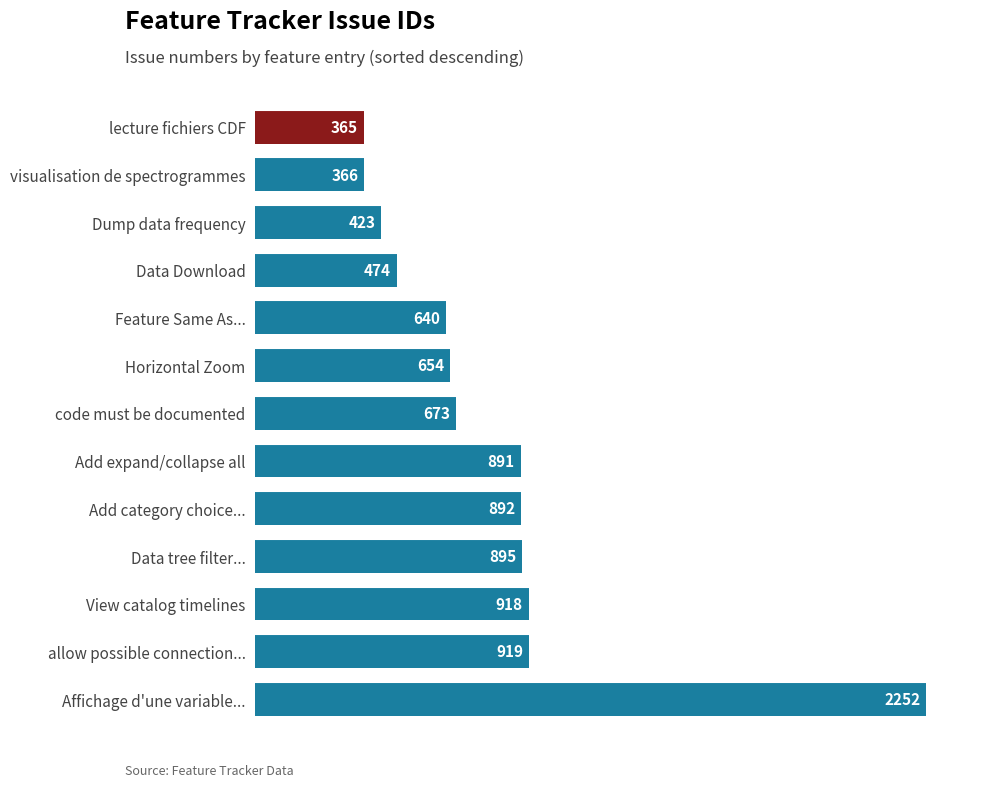

What is the greatest value displayed?

2252